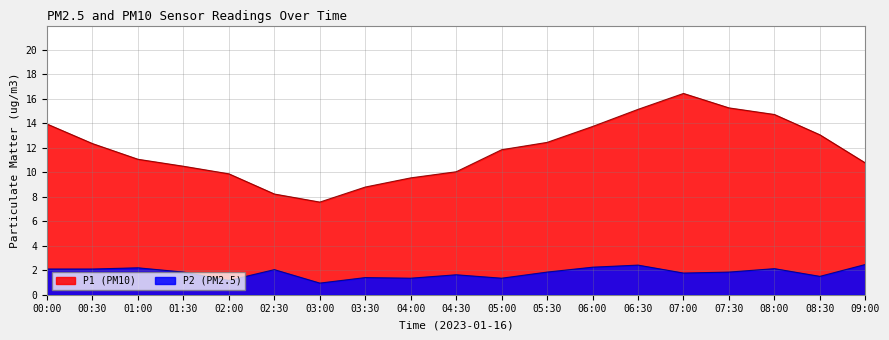

True or false: P2 and P1 intersect in this chart.

False